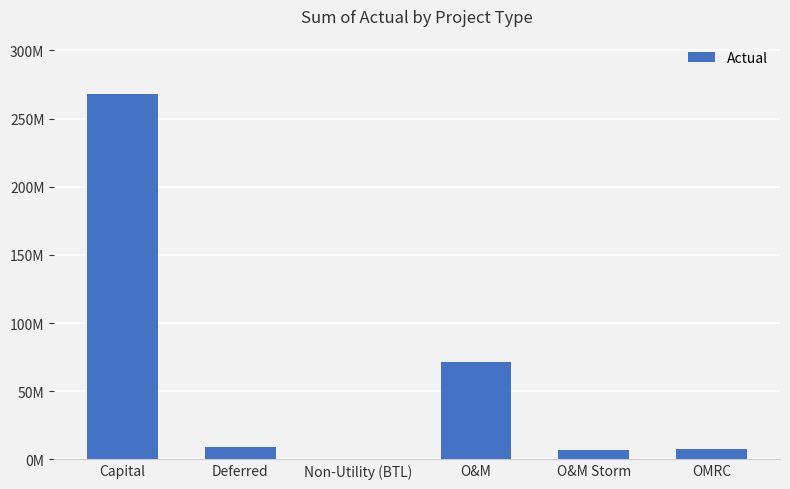

Is it true that the value at O&M is 71537043?

True